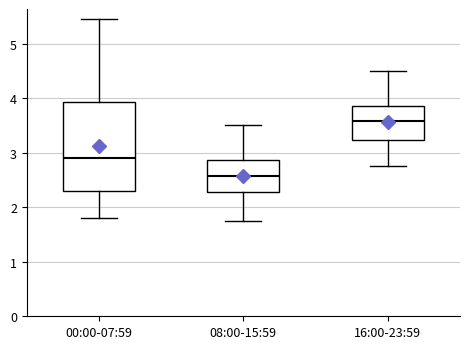

Where is the lower edge of the box for 16:00-23:59 on the y-axis? The values are not printed on the chart, so give them approximately, as read against the axis.

3.2